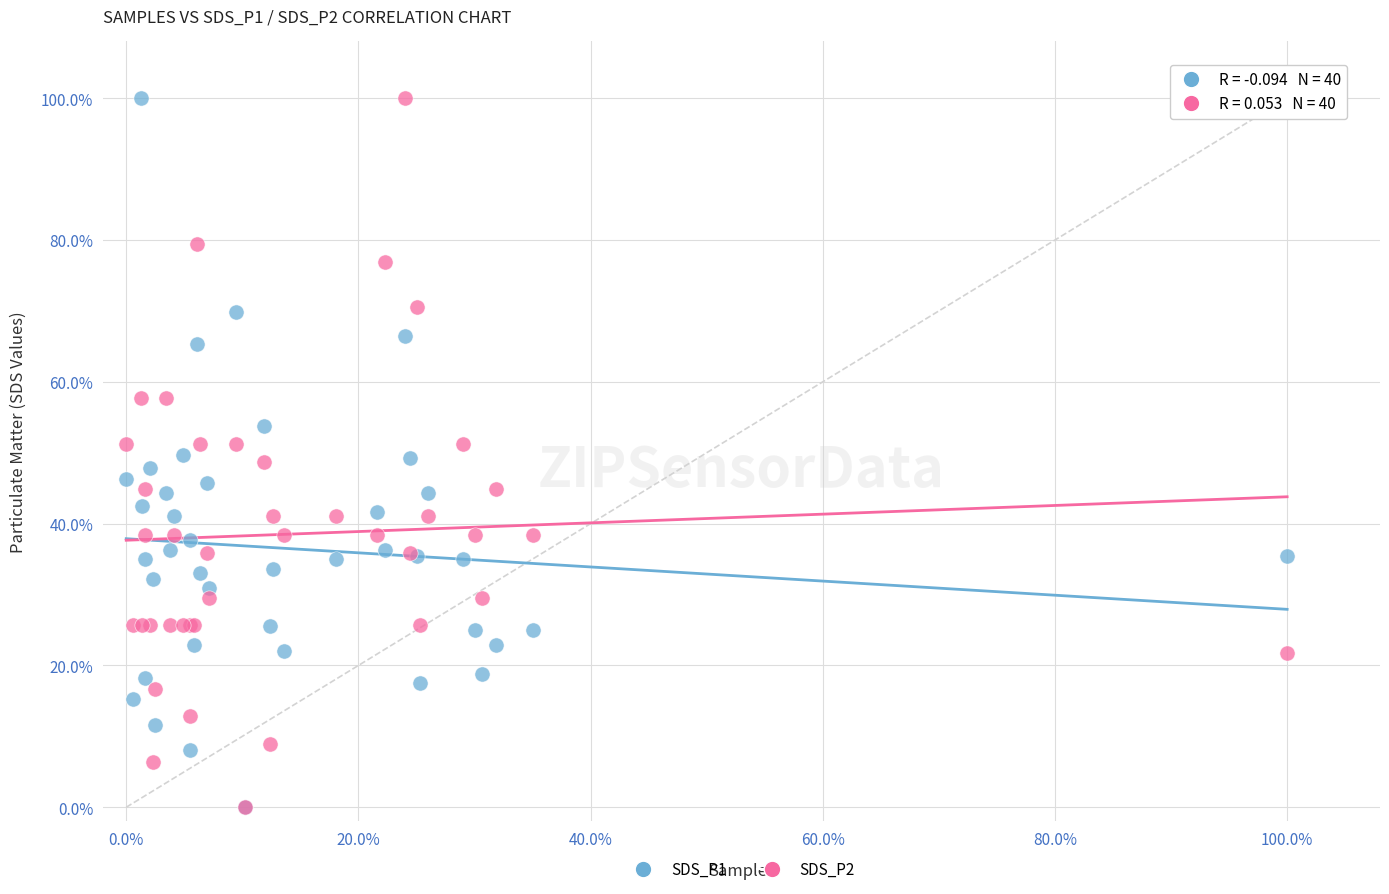

What are all the series names shown in the legend?

SDS_P1, SDS_P2